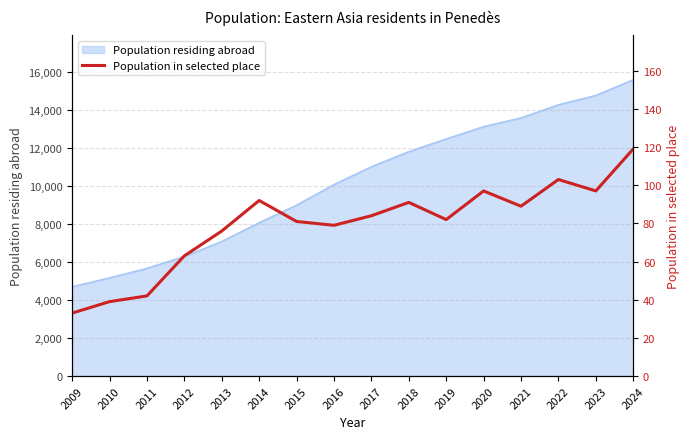

Which has a higher value, 2016 or 2011?

2016